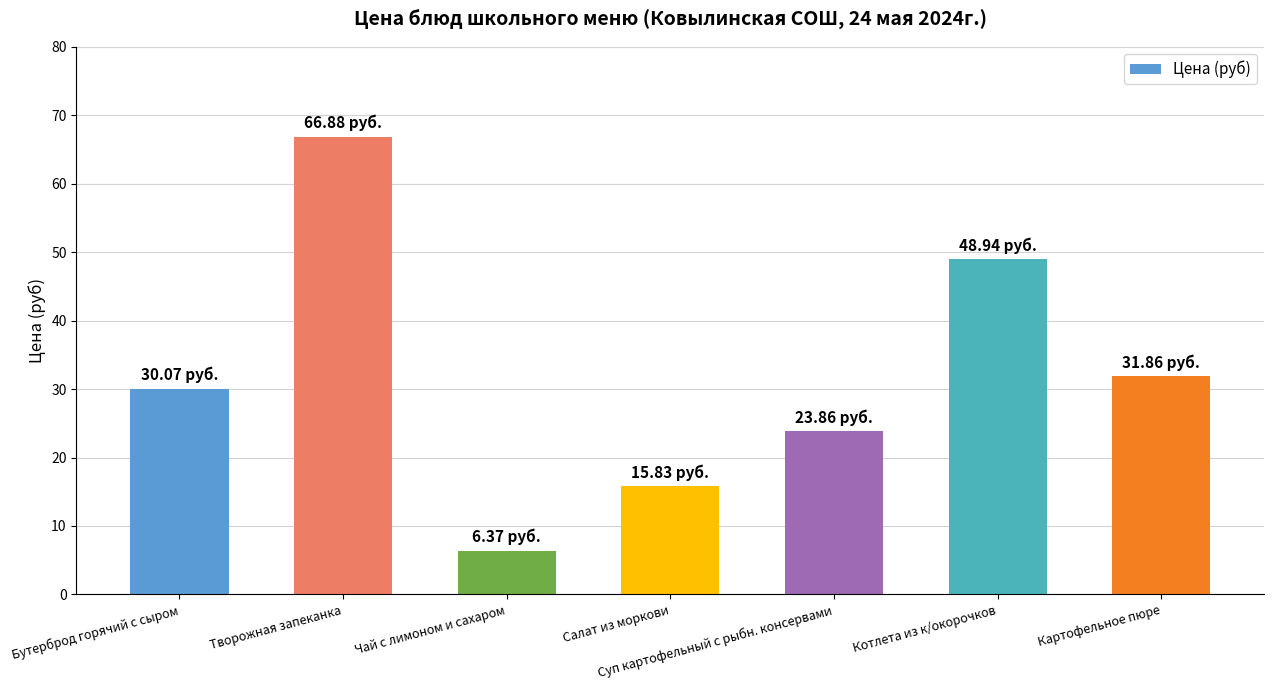

What position from the left is Котлета из к/окорочков?

6